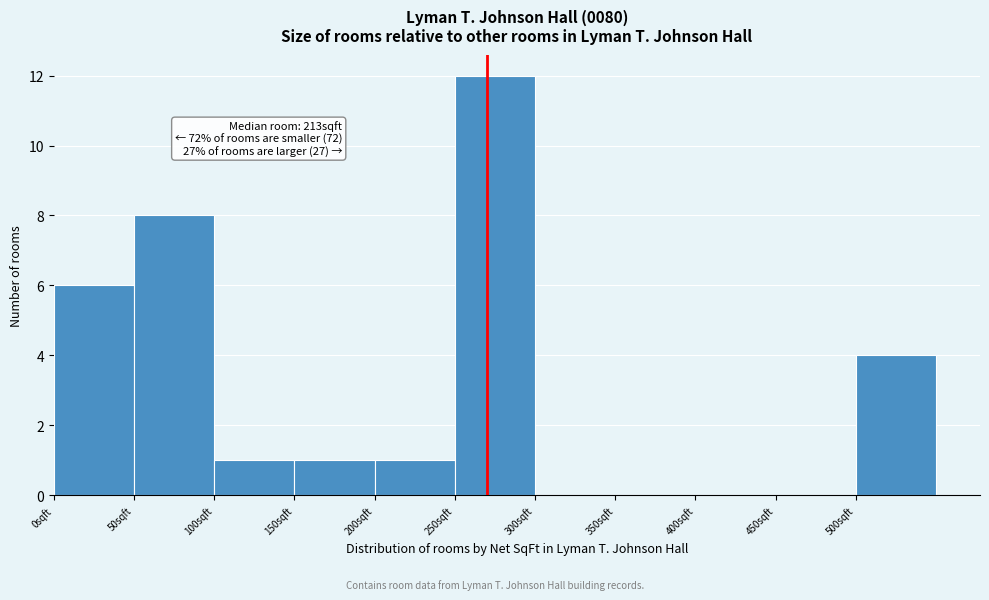

Which range on the x-axis has the tallest bar?

250 to 300